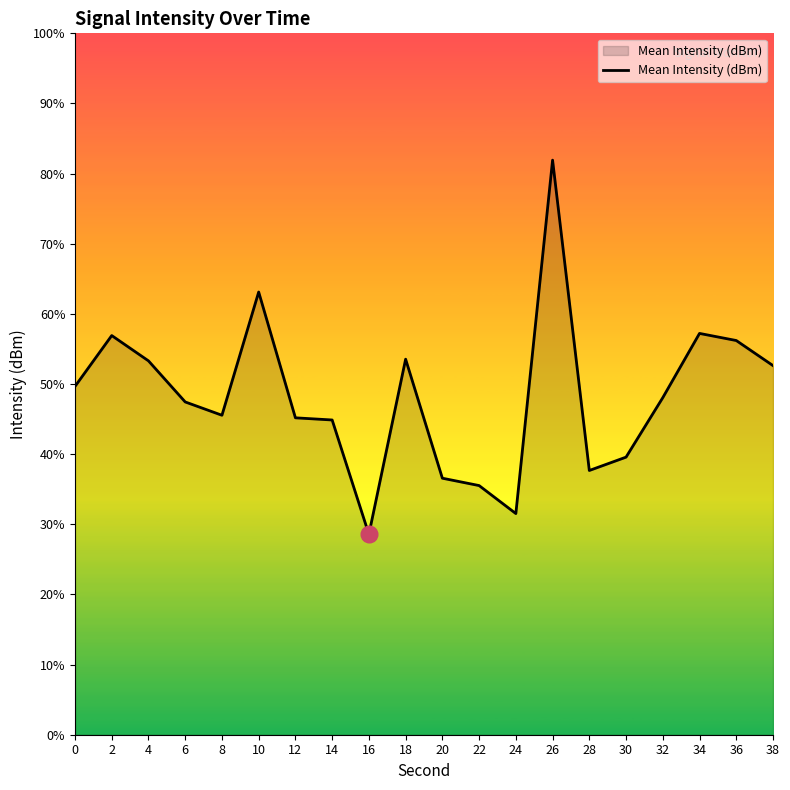

Which category has the highest value across all series?

26